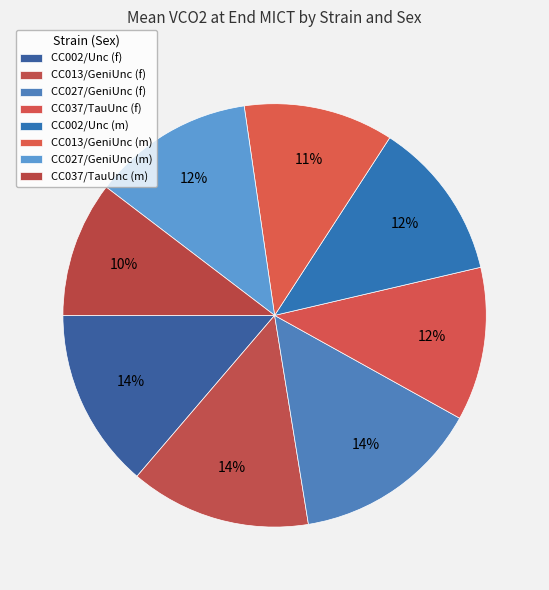

Does CC002/Unc (f) represent more than half of the total?

No